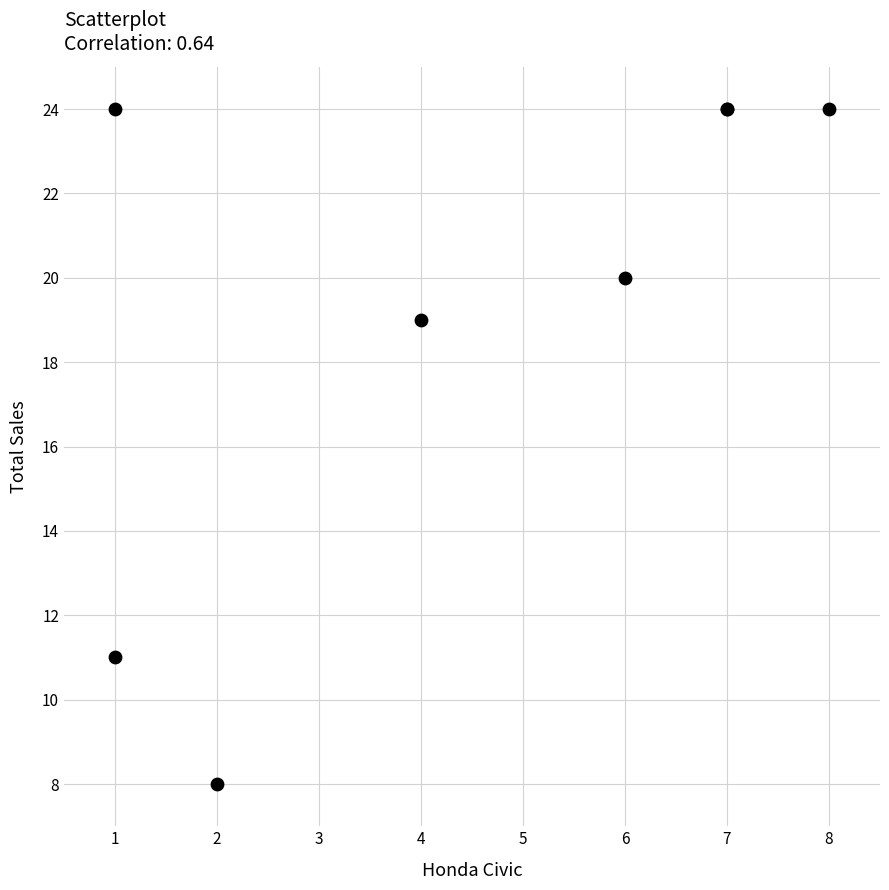

What Y value in the scatter plot is closest to 16?

19